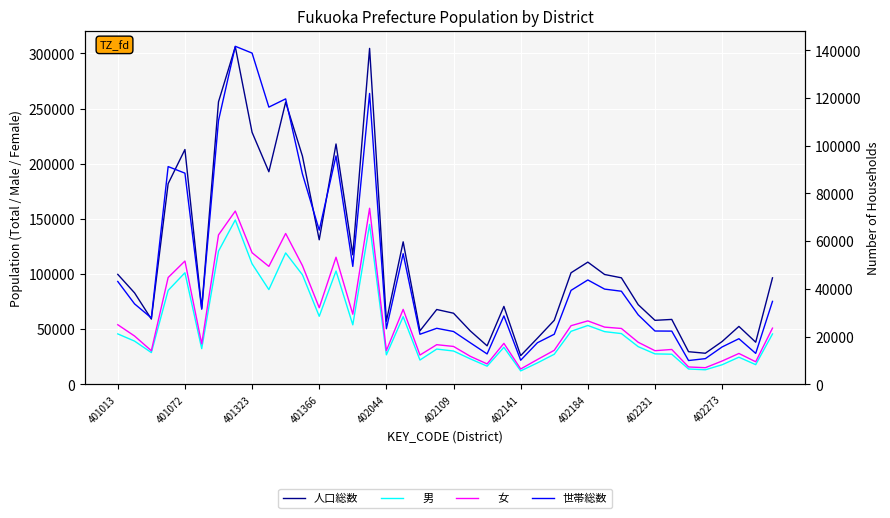

What position from the right is 29?

11